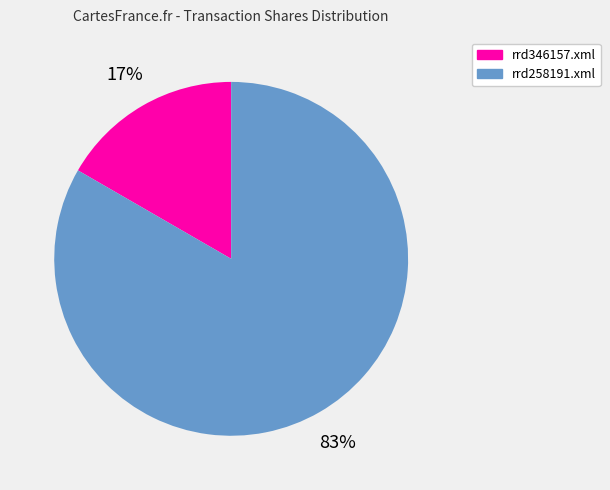

Count the number of slices in the pie.

2